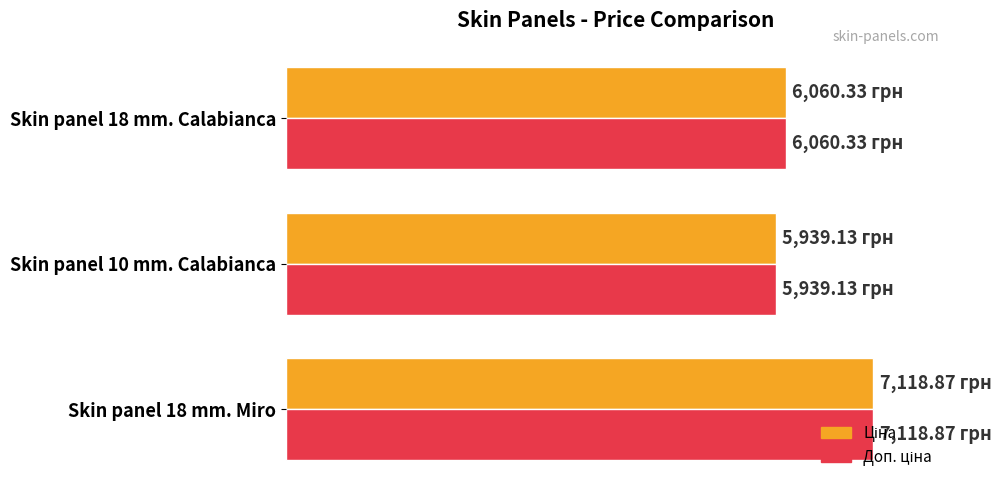

Does the chart contain stacked bars?

No